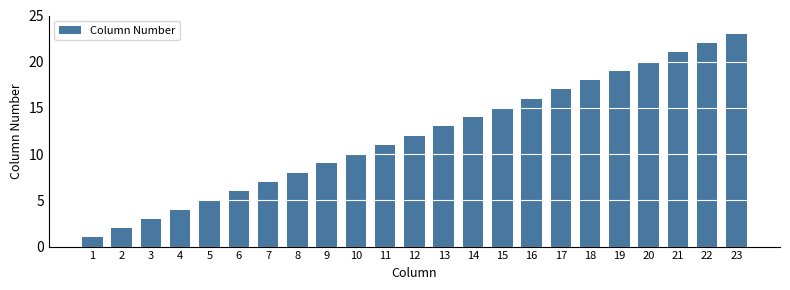

What is the smallest value displayed?

1